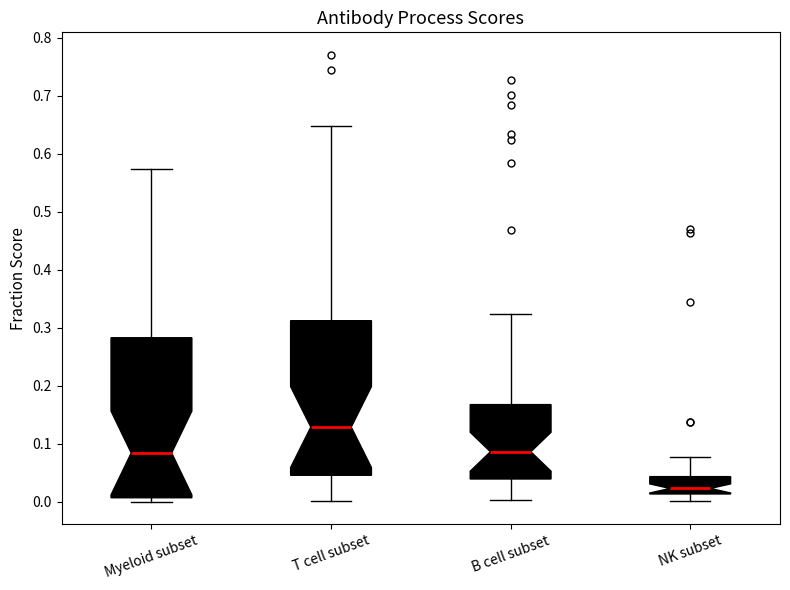

Where does the lower whisker of the box for NK subset end on the y-axis? The values are not printed on the chart, so give them approximately, as read against the axis.

0.00